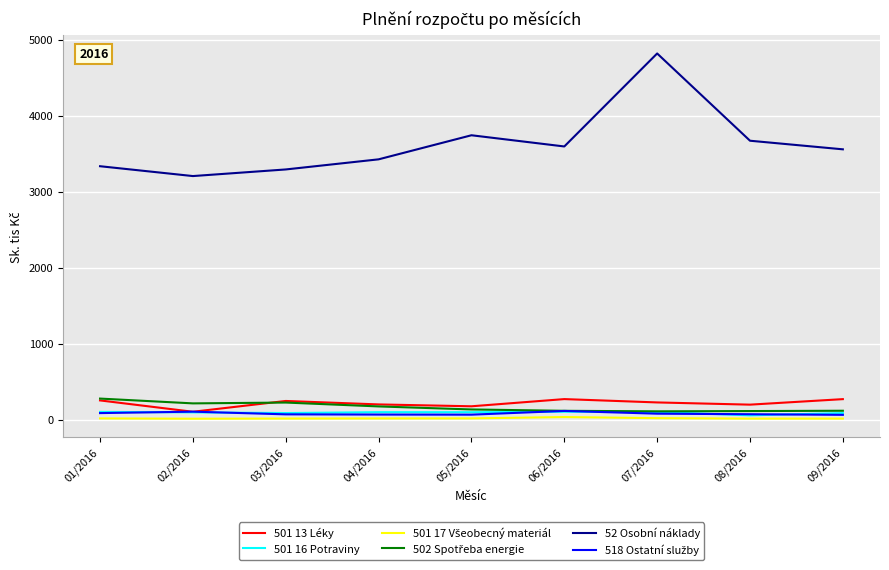

What is the highest value of the 52 Osobní náklady series?

4818.6